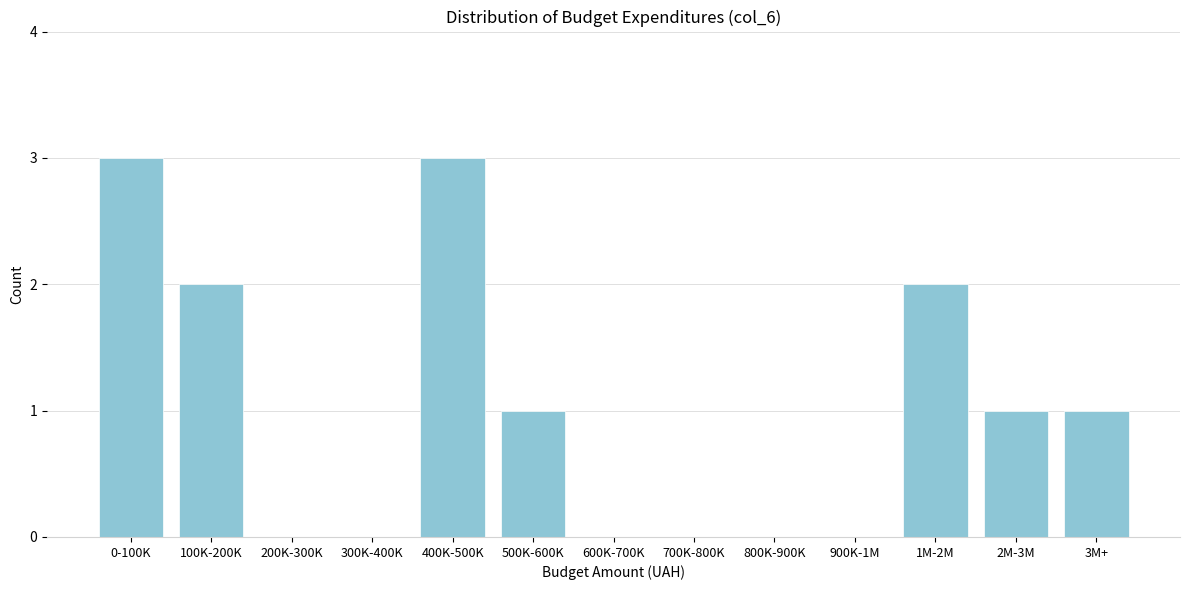

Reading right to left, what are all the values shown in this chart?

3M+=1	2M-3M=1	1M-2M=2	900K-1M=0	800K-900K=0	700K-800K=0	600K-700K=0	500K-600K=1	400K-500K=3	300K-400K=0	200K-300K=0	100K-200K=2	0-100K=3